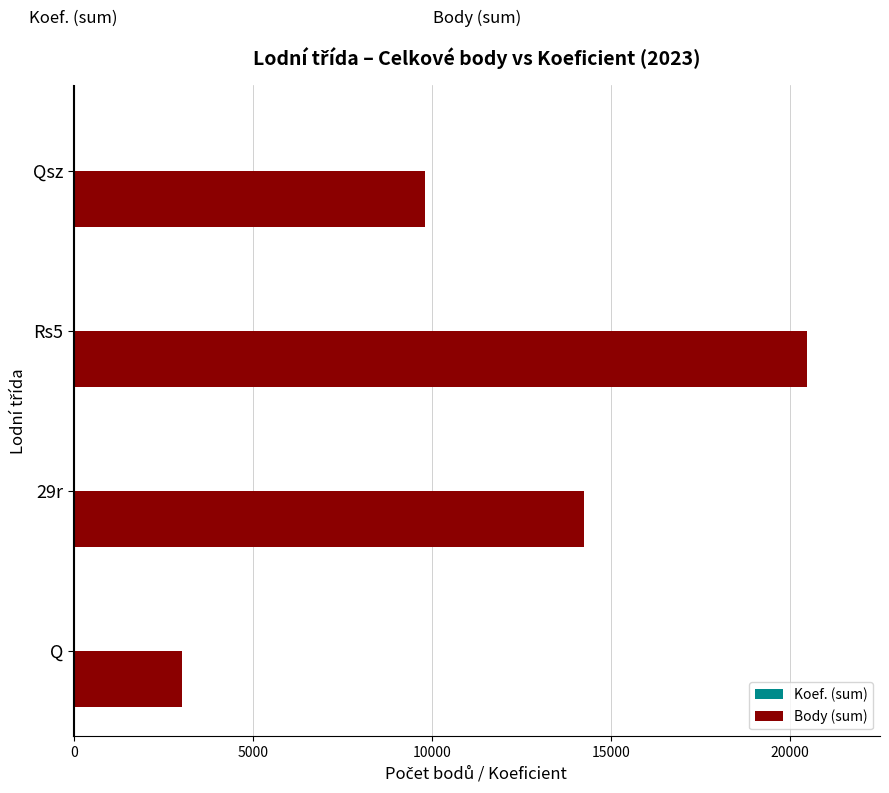

Which series changed the most between Rs5 and Qsz?

Body (sum)